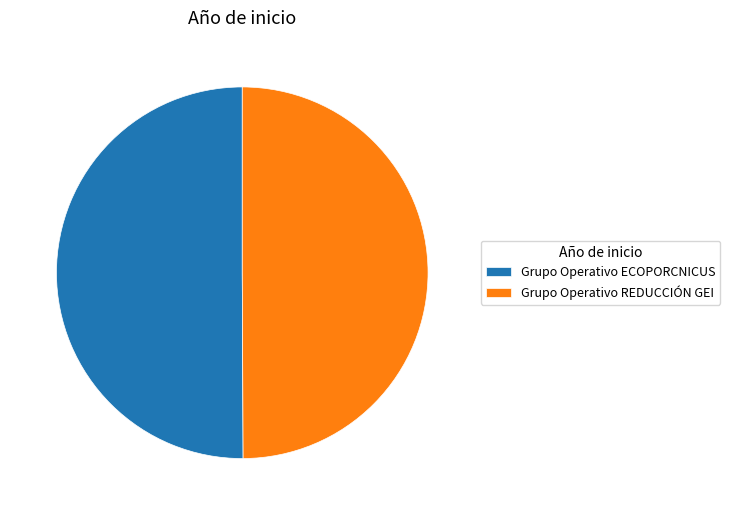

Combined, do Grupo Operativo REDUCCIÓN GEI and Grupo Operativo ECOPORCNICUS account for over 50%?

Yes